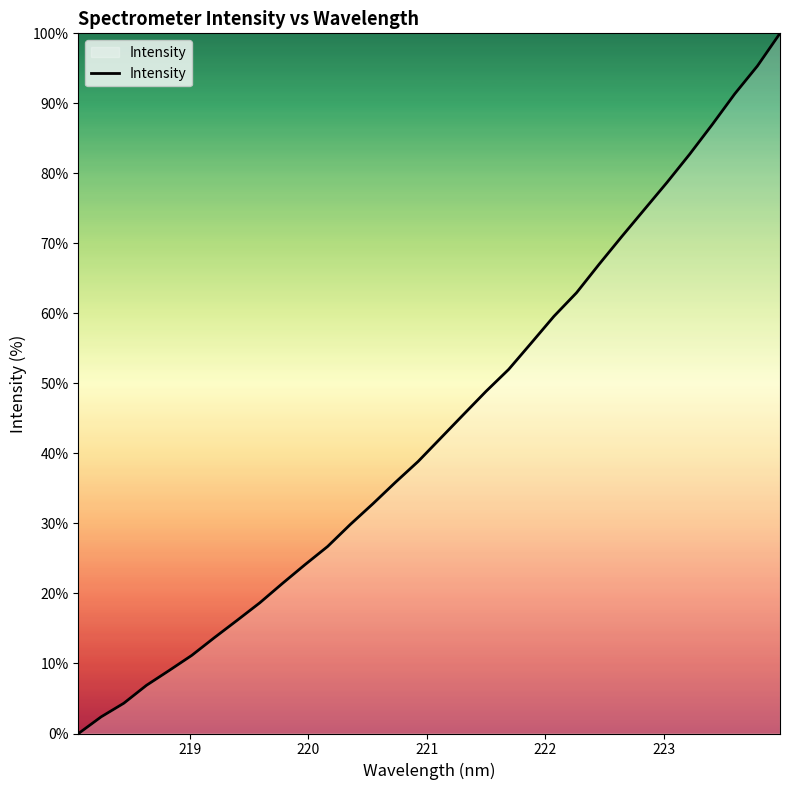

How many values are above zero?

31